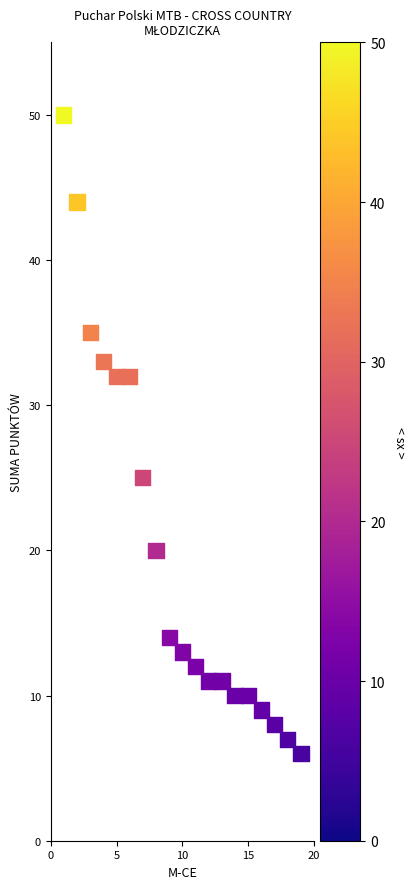

What Y value in the scatter plot is closest to 28?

25